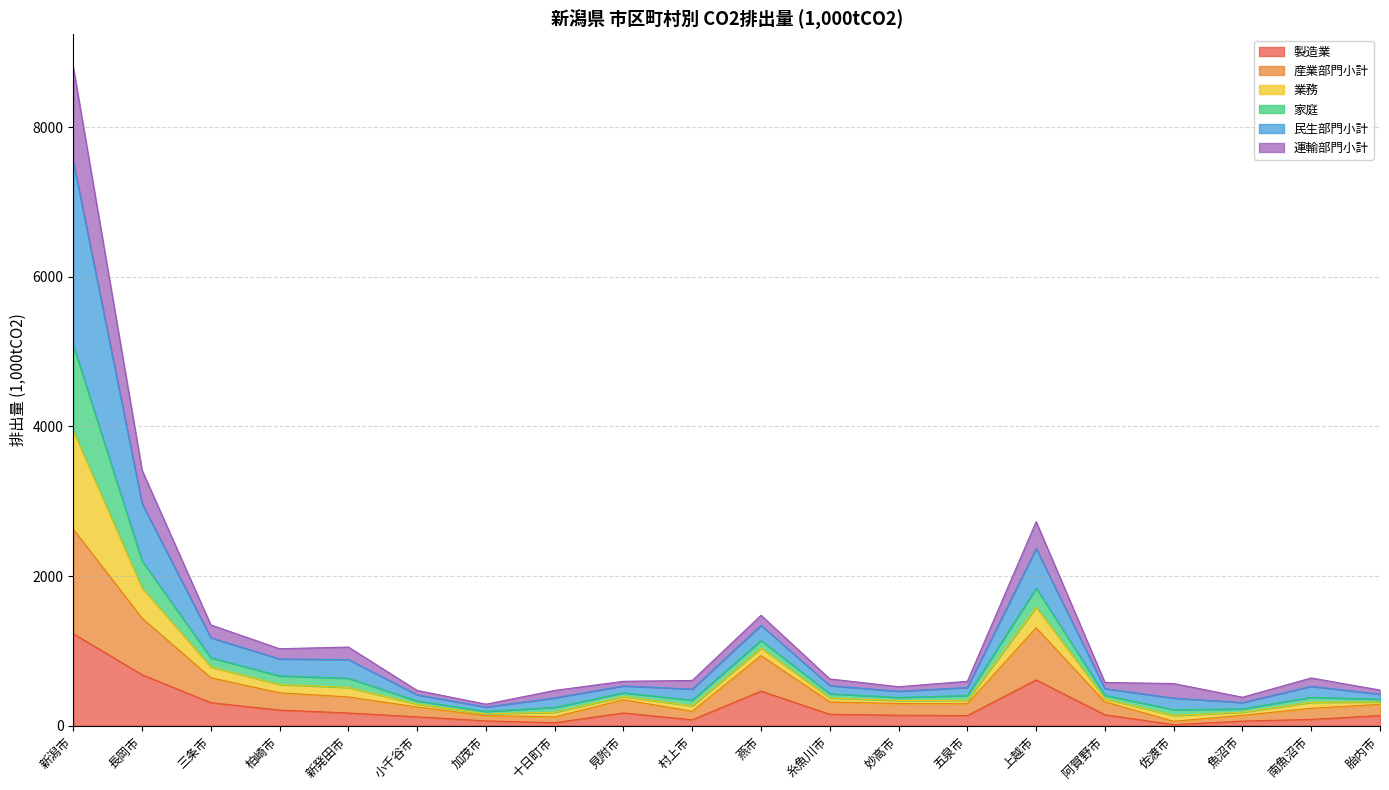

What is the maximum value for 製造業?

1229.8